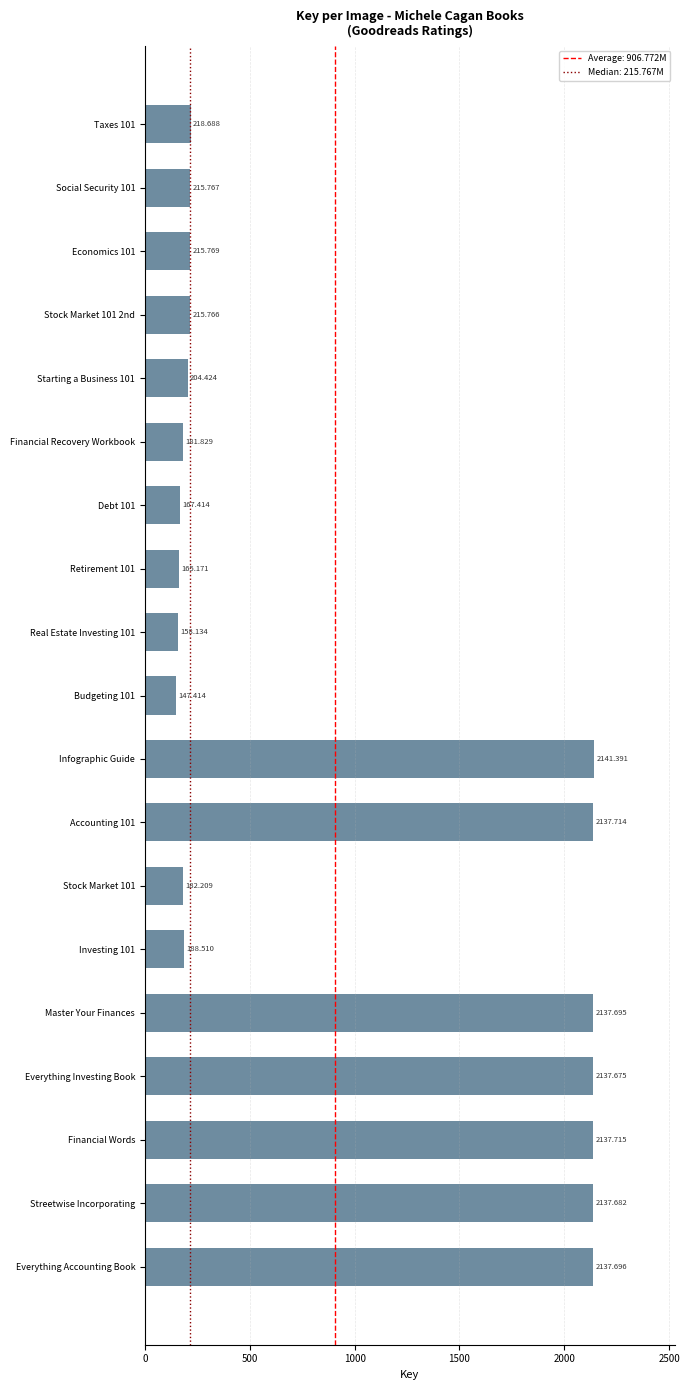

Does the chart contain any negative values?

No